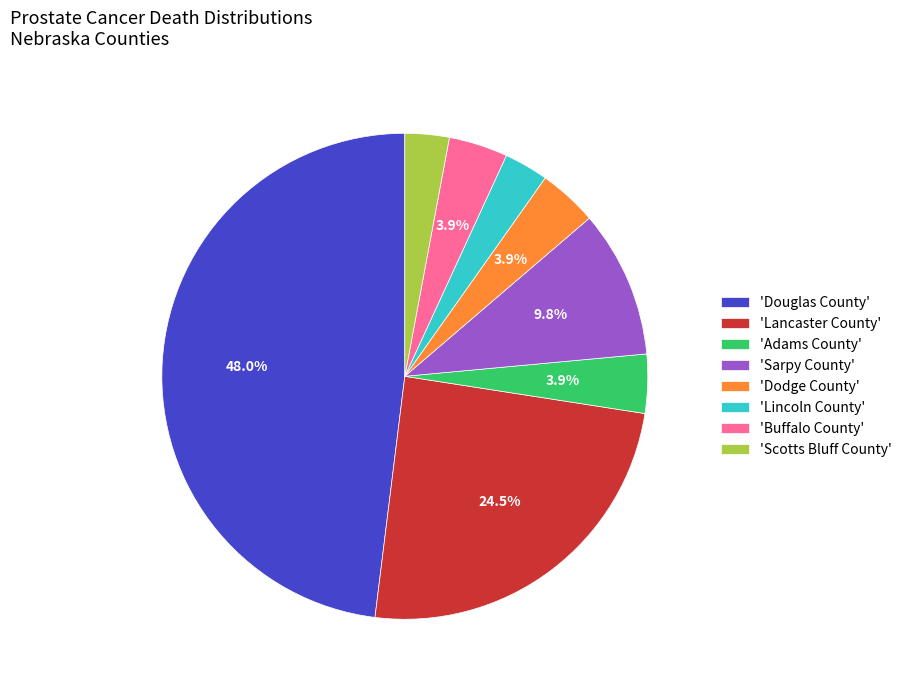

What is the largest slice in the pie chart?

'Douglas County'